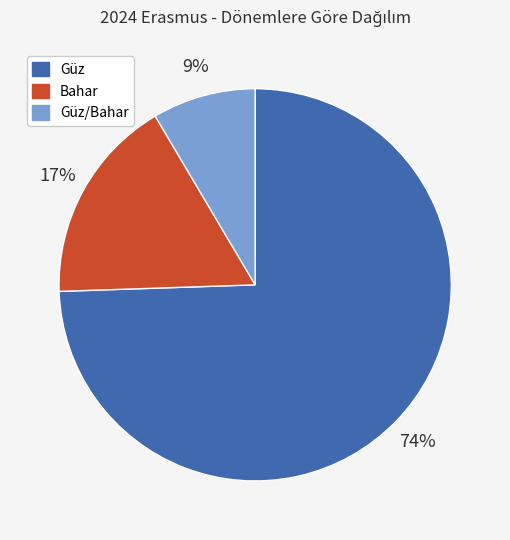

To the nearest percent, what is the combined percentage of Güz/Bahar and Güz?

83%